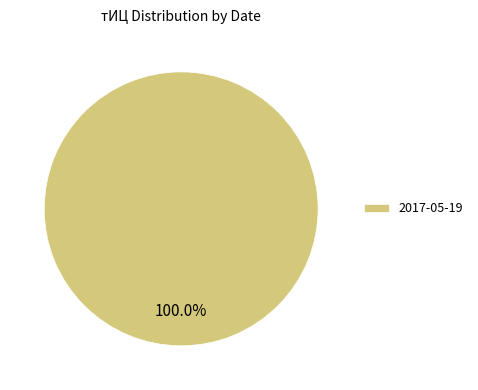

Rank the categories by value from lowest to highest.

2017-05-19